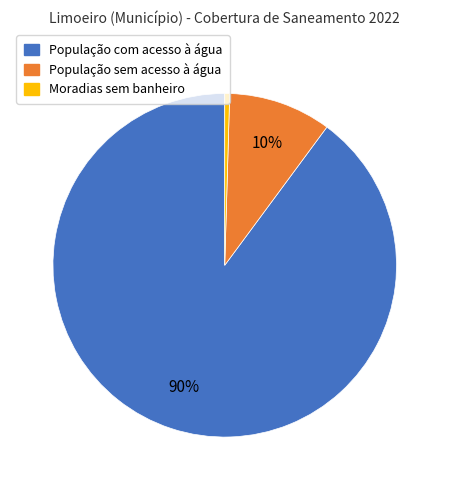

To the nearest percent, what is the average slice percentage?

33%